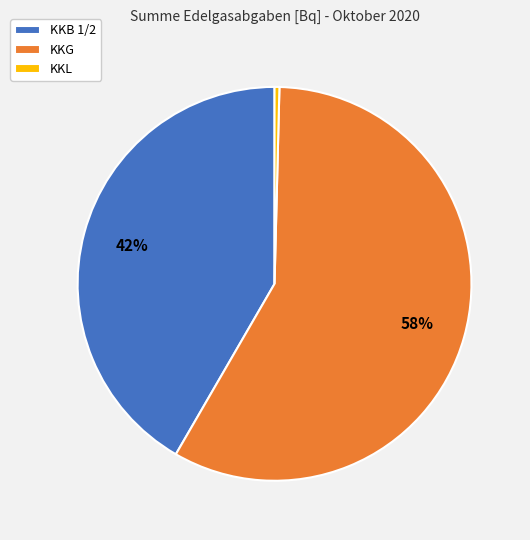

Do KKG and KKL together represent more than half of the pie?

Yes